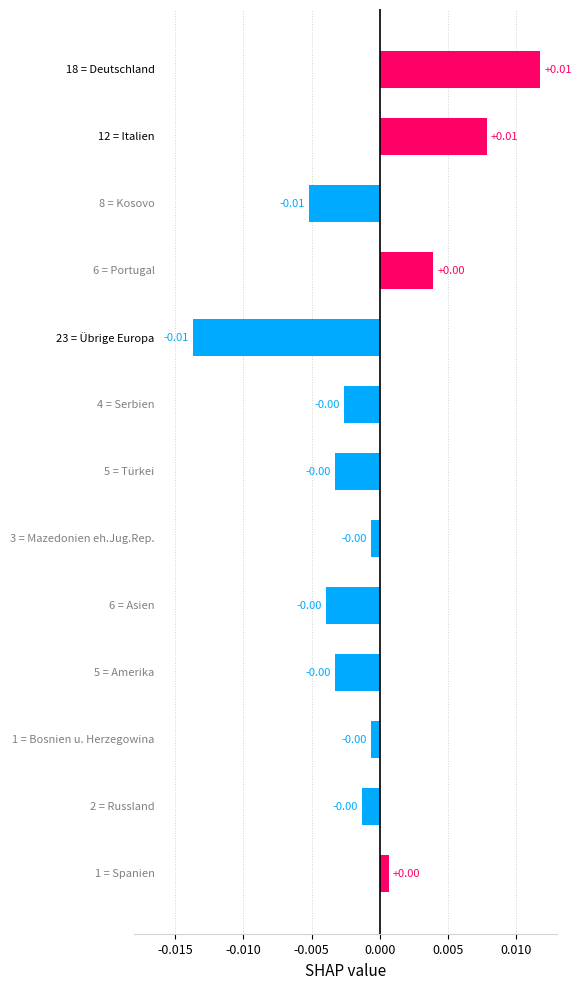

How many bars are there in total?

13